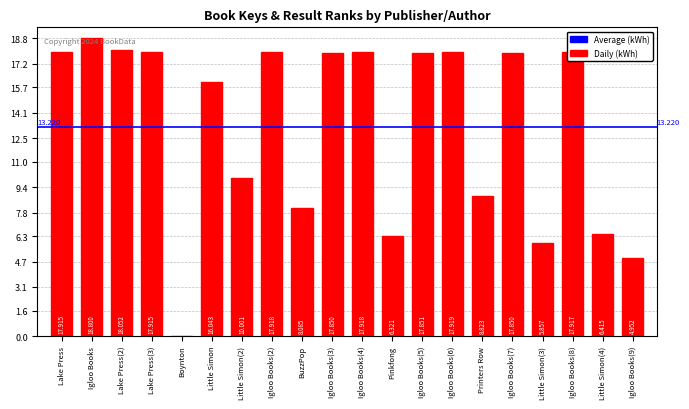

How many categories are shown in the chart?

20